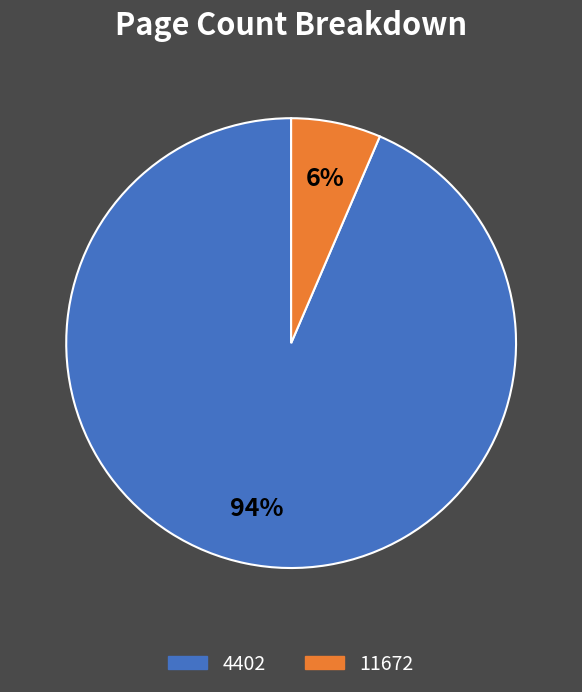

To the nearest percent, what is the combined percentage of 4402 and 11672?

100%